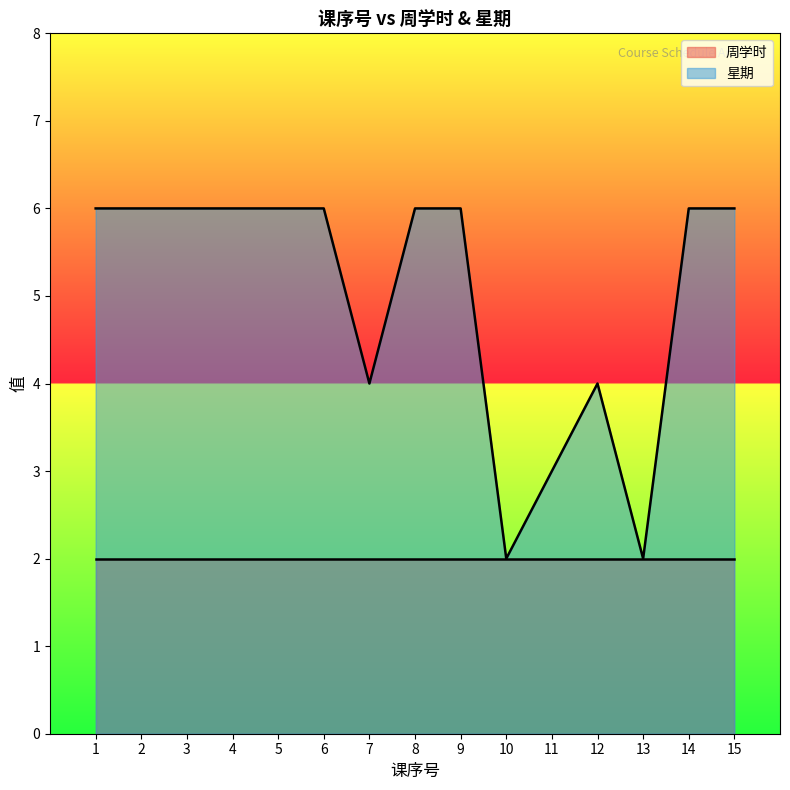

Rank the categories by value from lowest to highest.

10, 13, 11, 7, 12, 1, 2, 3, 4, 5, 6, 8, 9, 14, 15